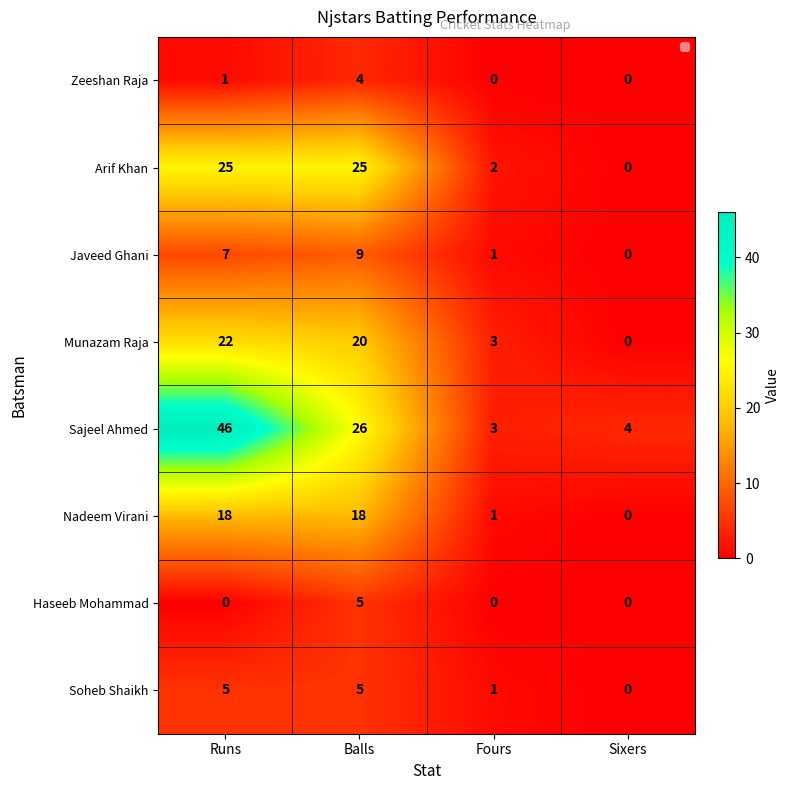

What is the difference between the maximum and minimum values in the Arif Khan series?

25